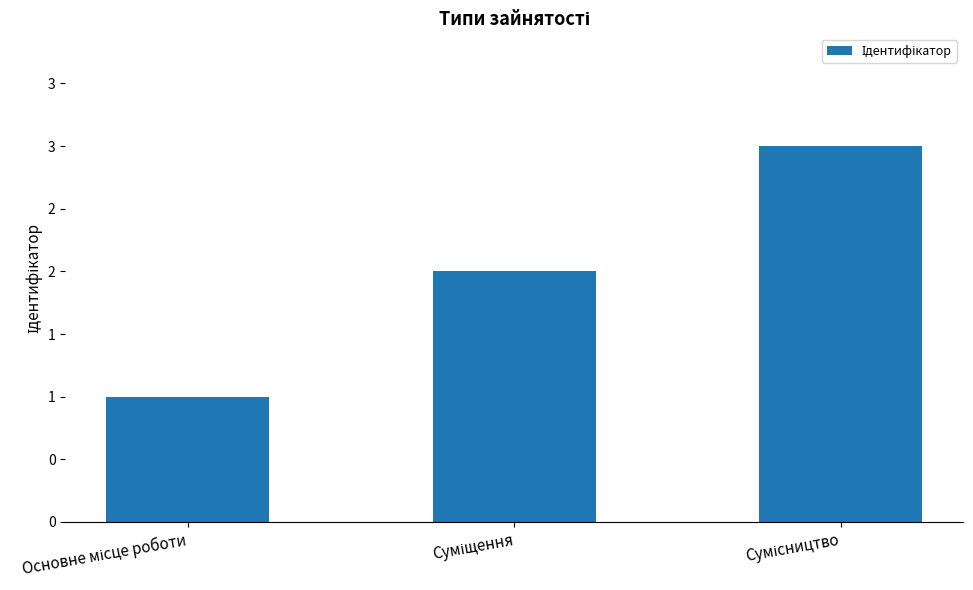

What position from the left is Суміщення?

2